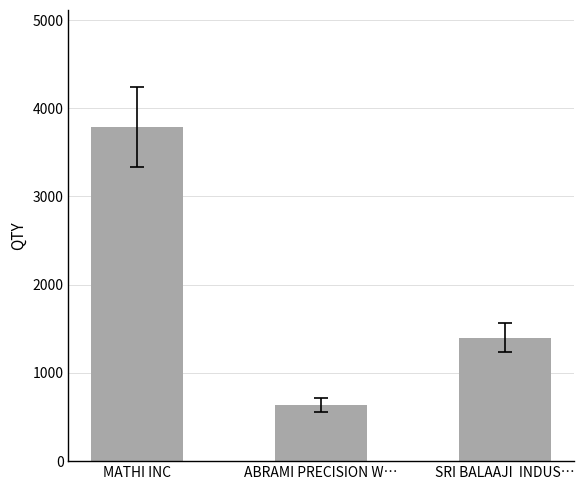

What value does the data have at MATHI INC, to the nearest 10?

3790